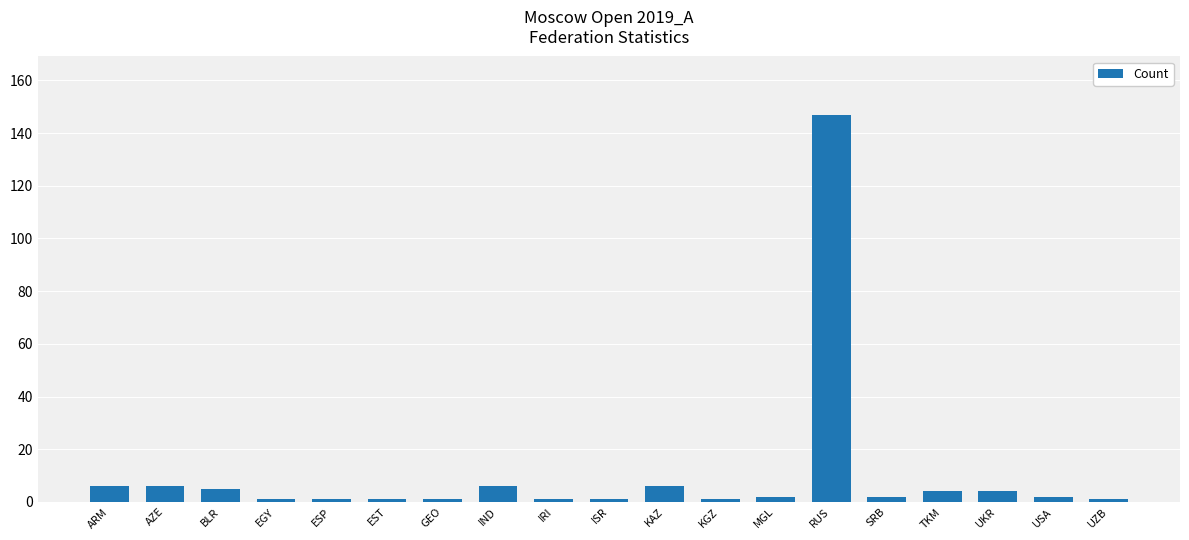

What is the value of the 11th bar from the left?

6